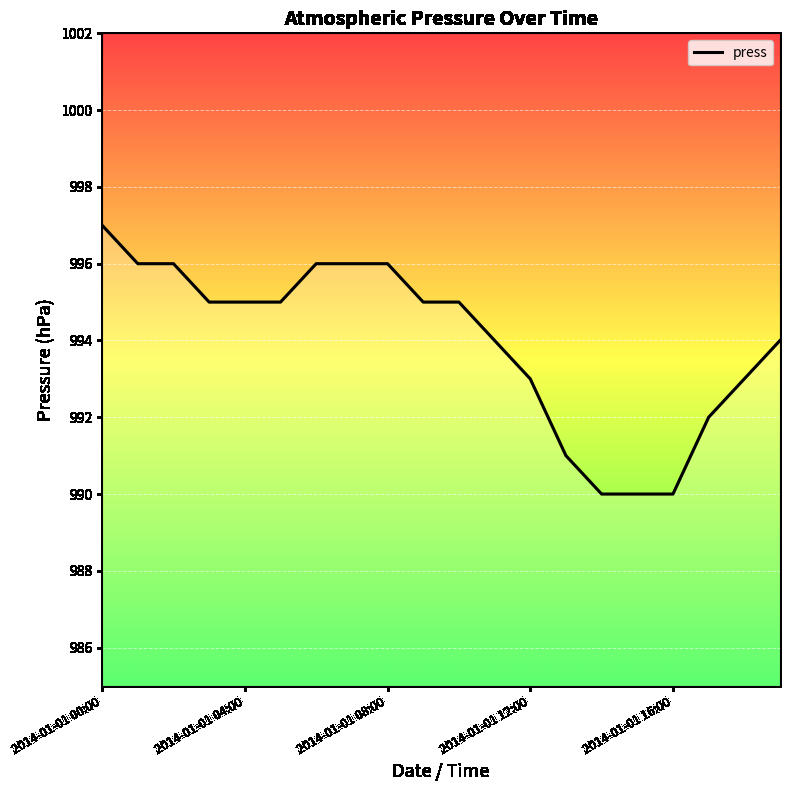

What is the smallest value displayed?

990